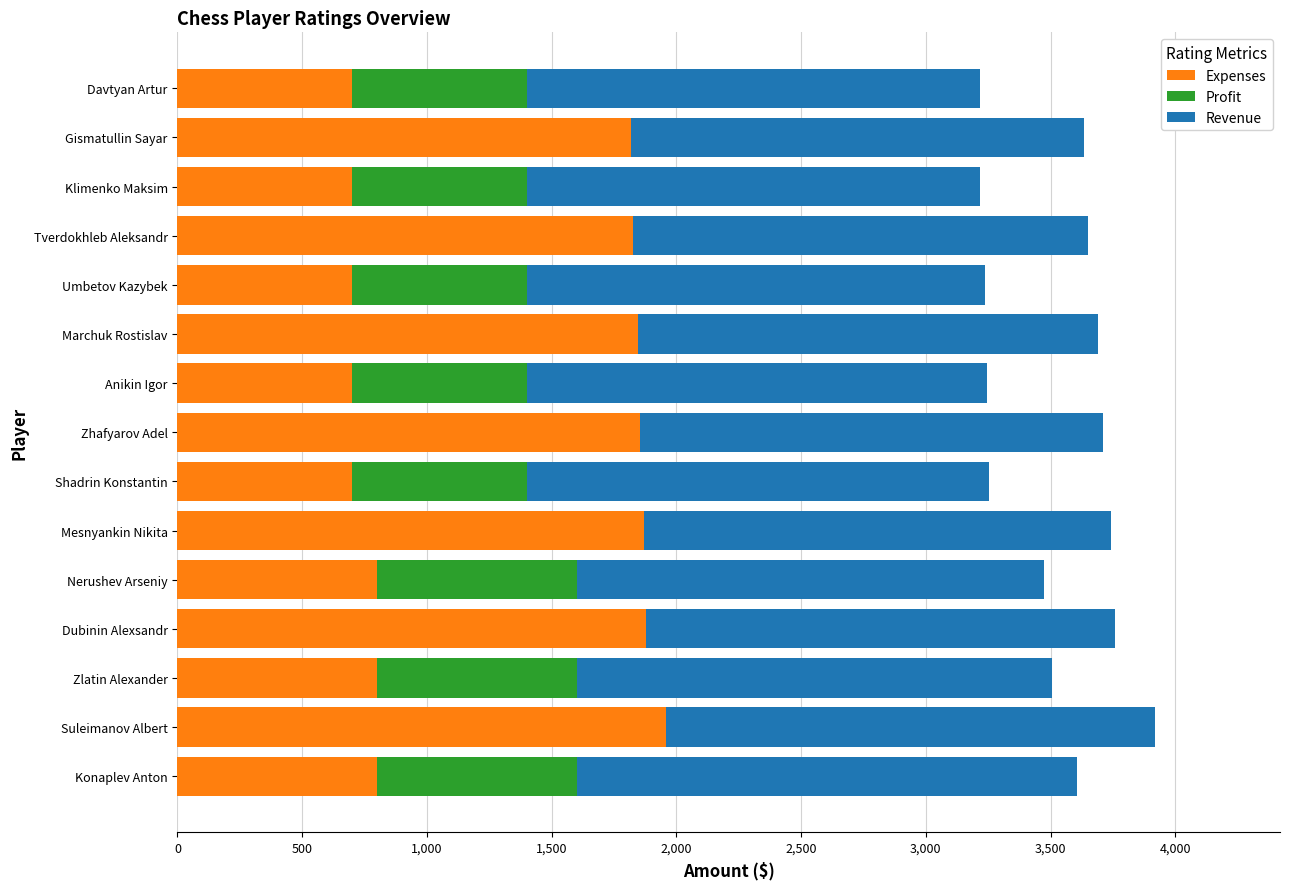

What is the maximum value for Expenses?

1960